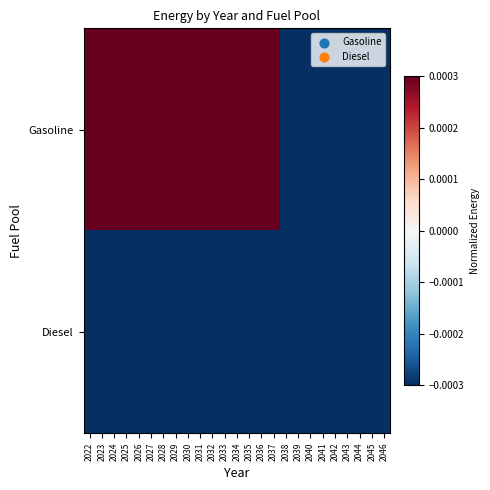

How many series are shown in this chart?

2